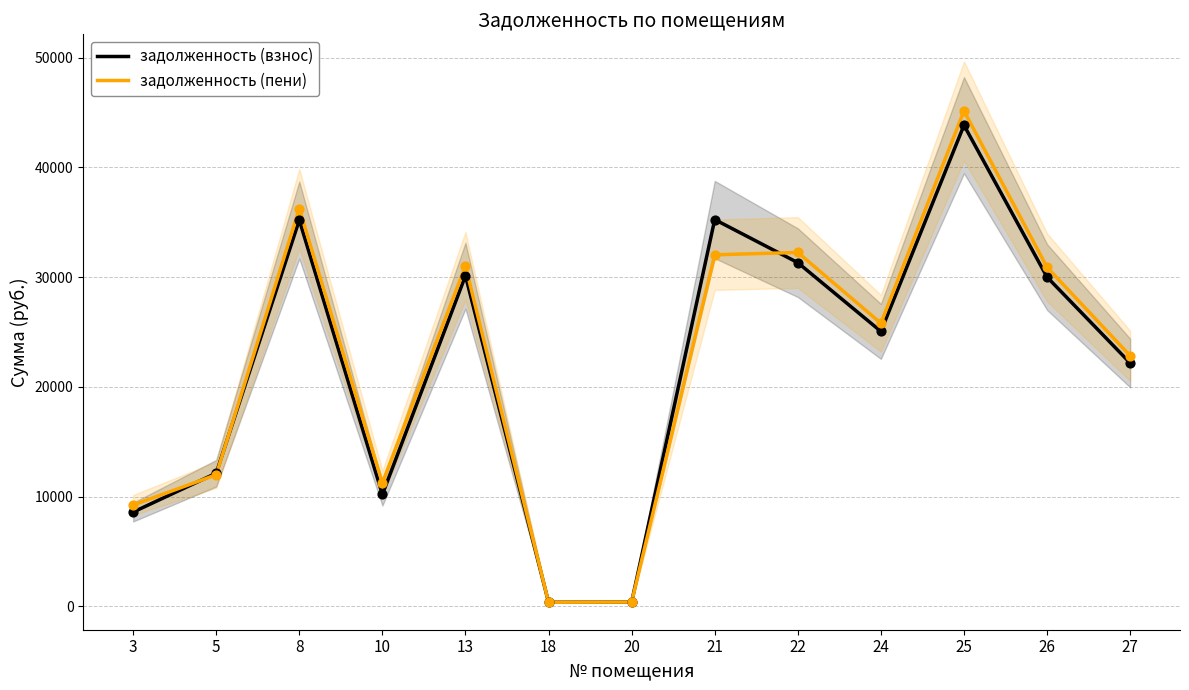

What is the total value across all series at 5?

24110.2